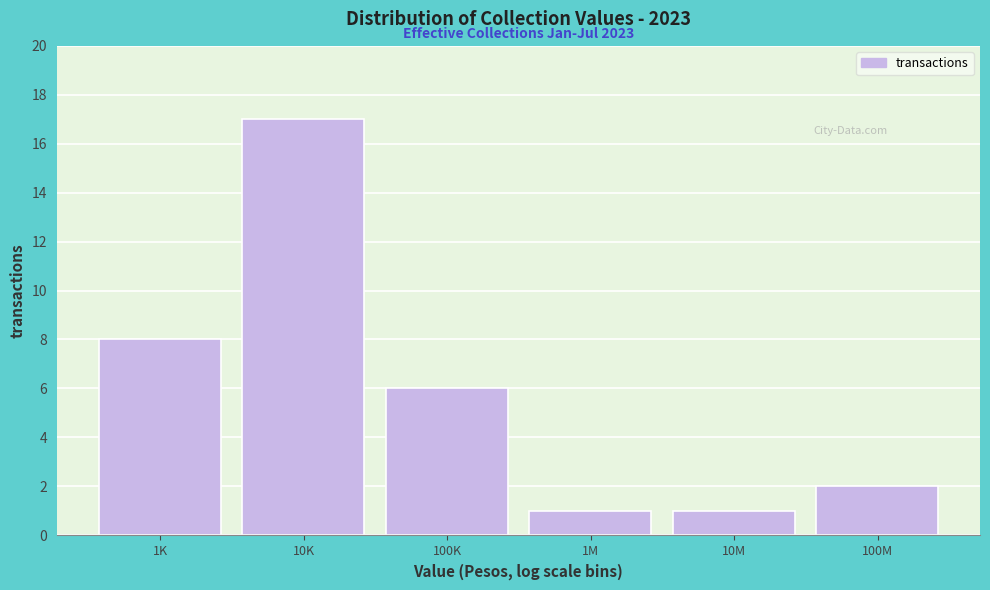

Reading left to right, extract all data points from this chart.

8	17	6	1	1	2